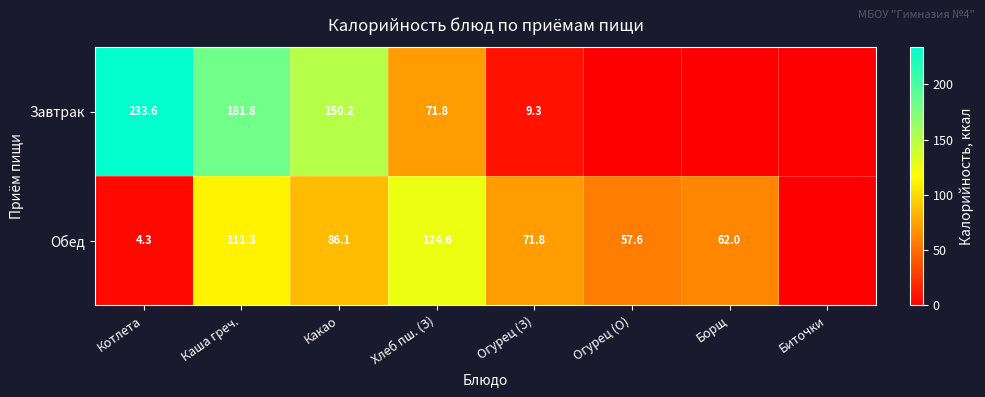

What is the total value across all series at Огурец (О)?

57.6